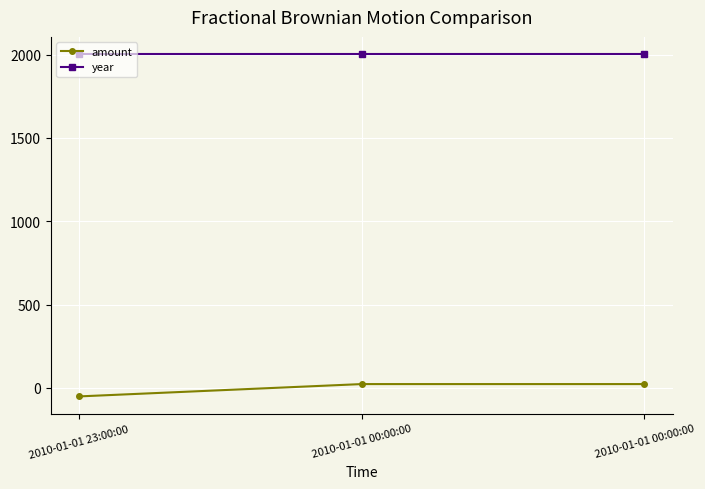

What is the average value of the year series?

2003.0